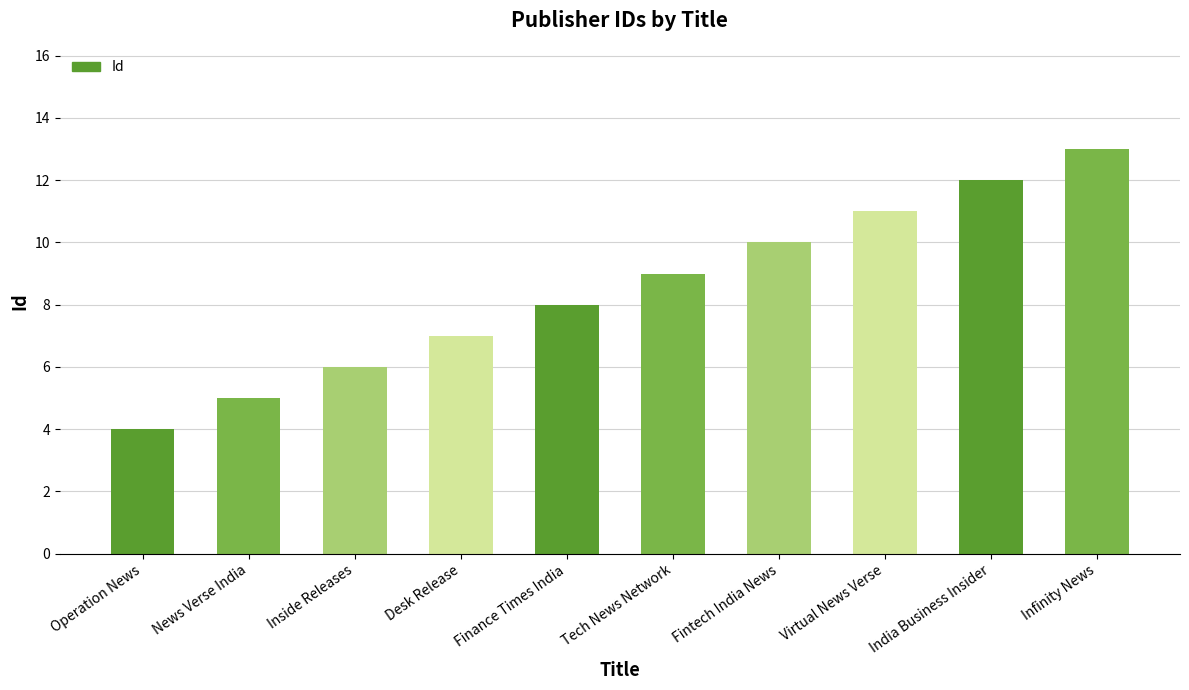

How many series are shown in this chart?

1